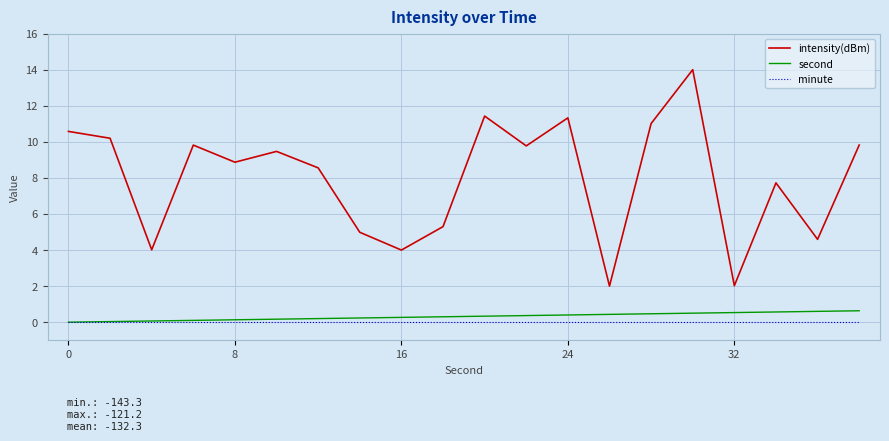

What is the average value of the intensity(dBm) series?

8.0